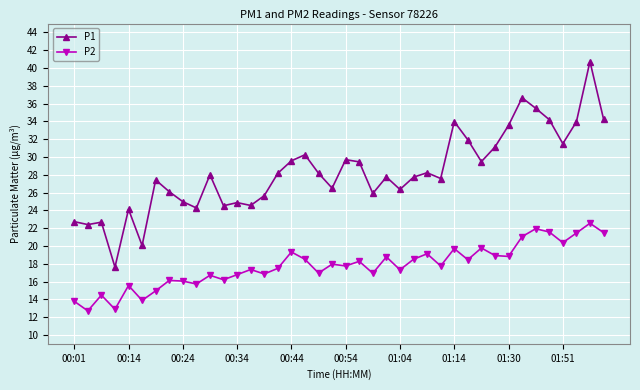

What is the difference between the maximum and minimum values in the P1 series?

23.1